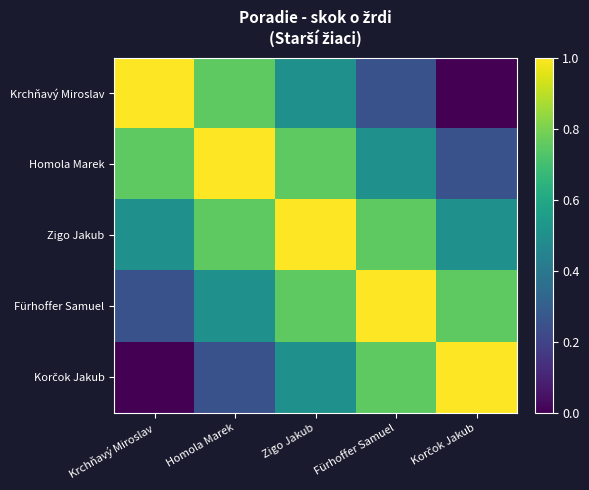

Which label corresponds to the smallest value in the chart?

Korčok Jakub